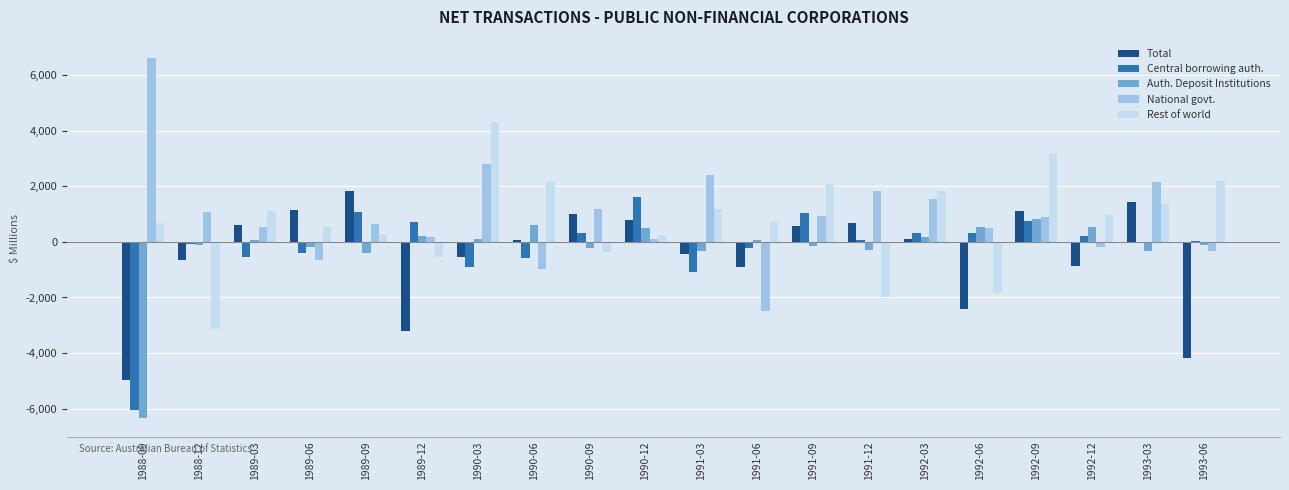

Where does the Rest of world series first go above 969?

1989-03